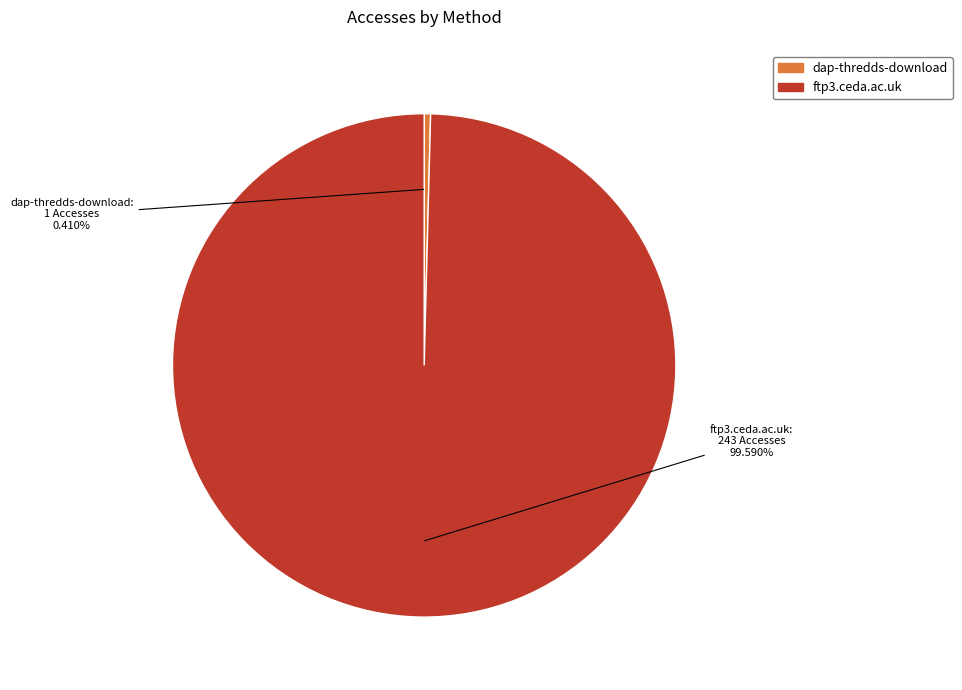

Which category has the biggest portion of the pie?

ftp3.ceda.ac.uk